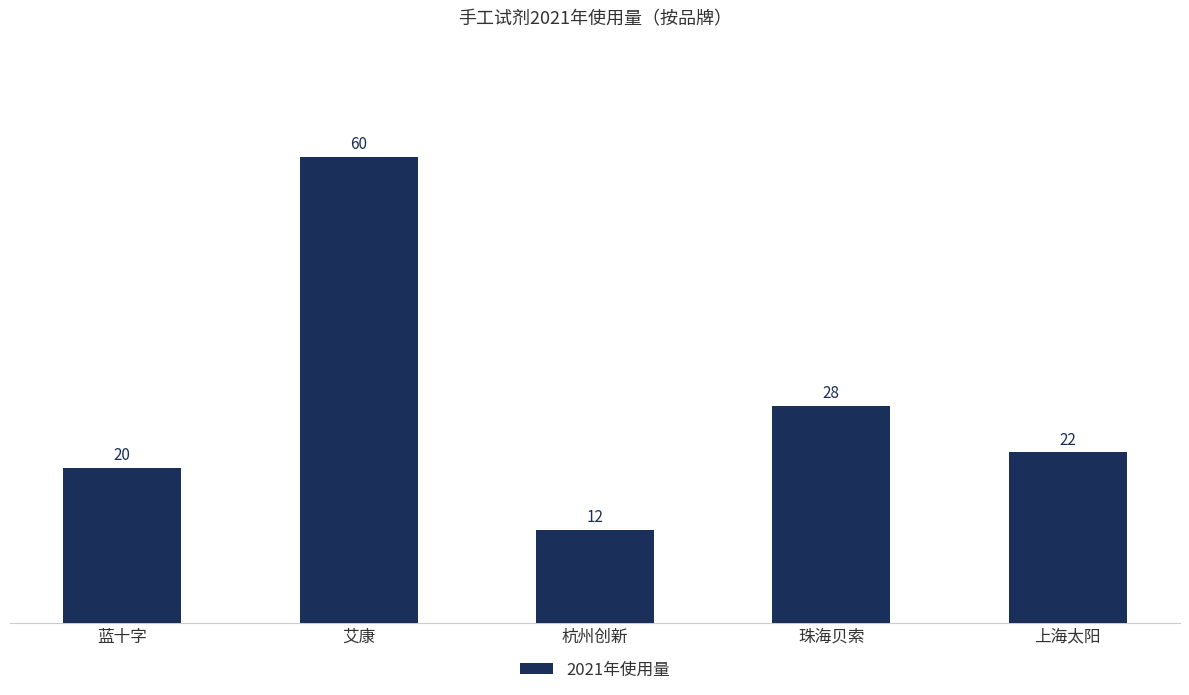

At which label does the data first exceed 22?

艾康